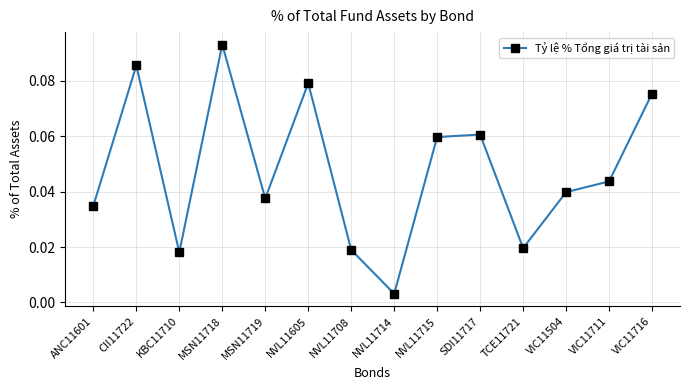

What position from the right is MSN11718?

11